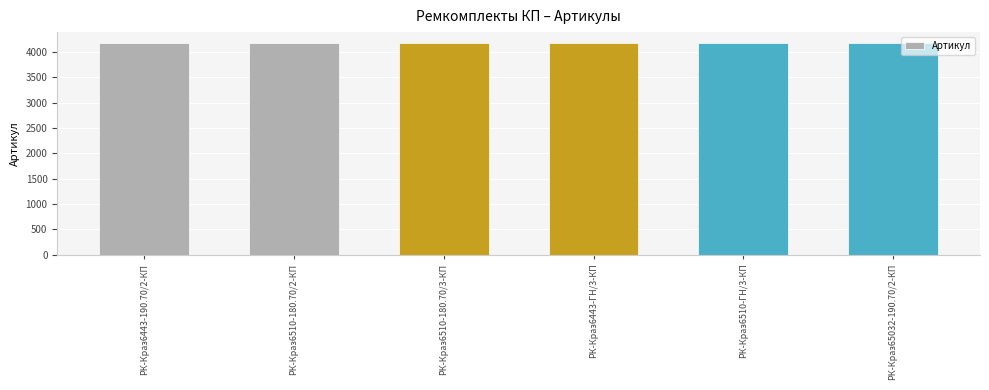

How many values are between 4183 and 4186?

4